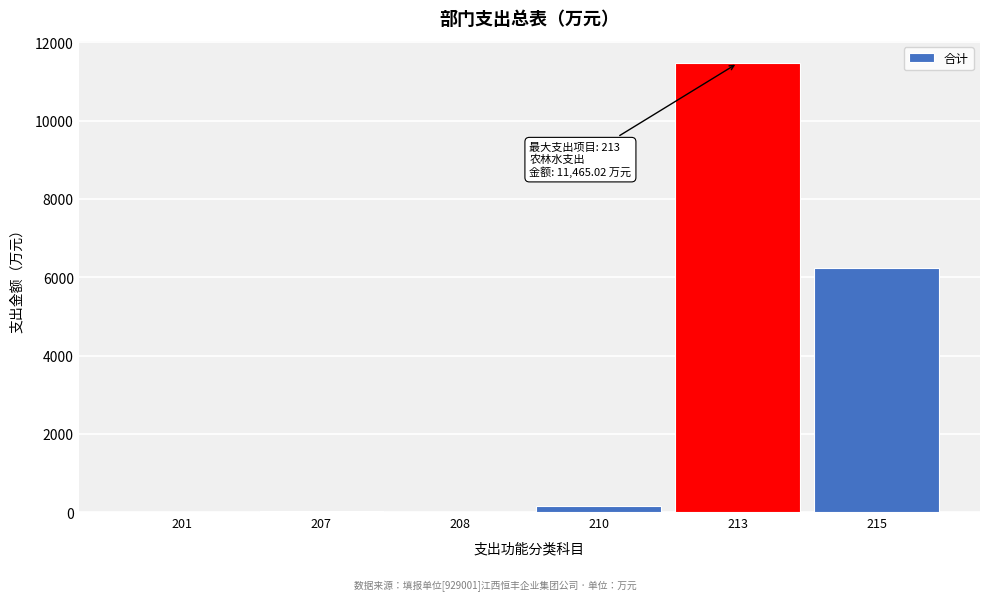

What is the greatest value displayed?

11465.0